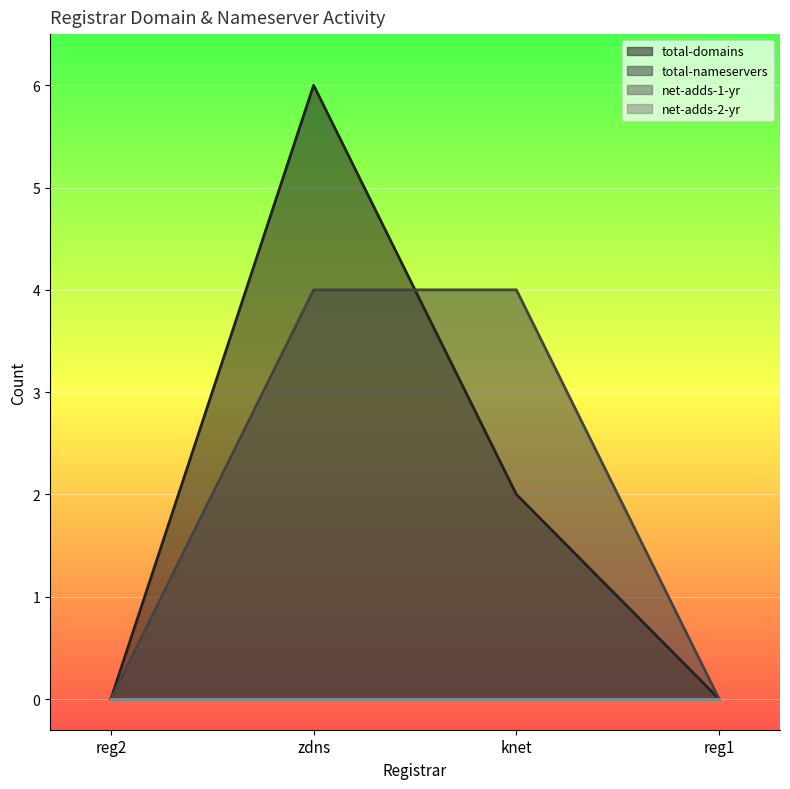

Does the chart display data point markers on the line(s)?

No